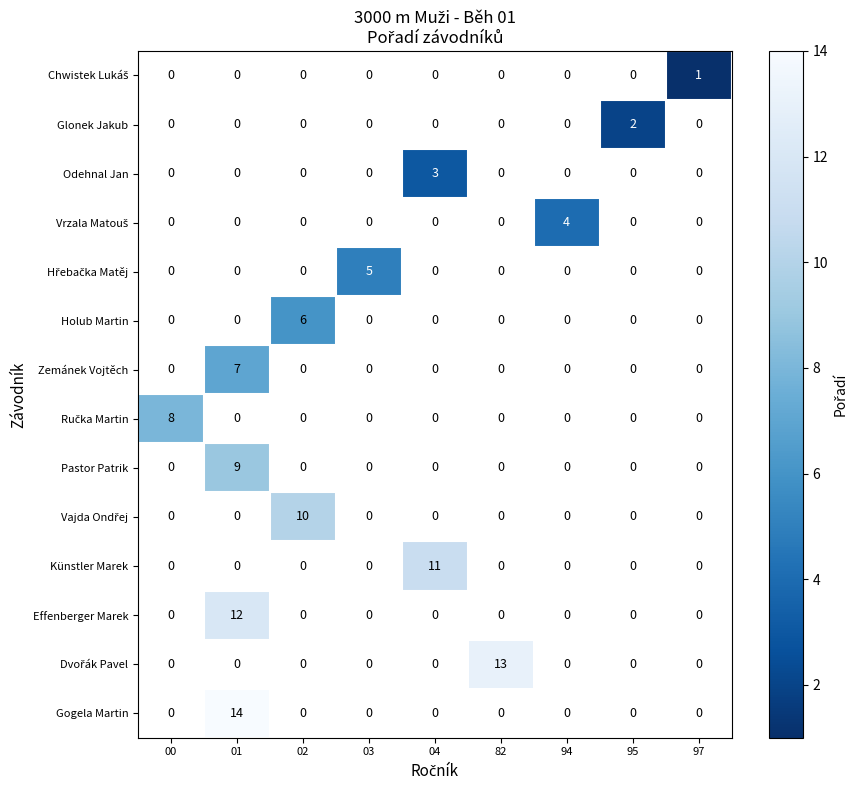

Which category has the highest value across all series?

01